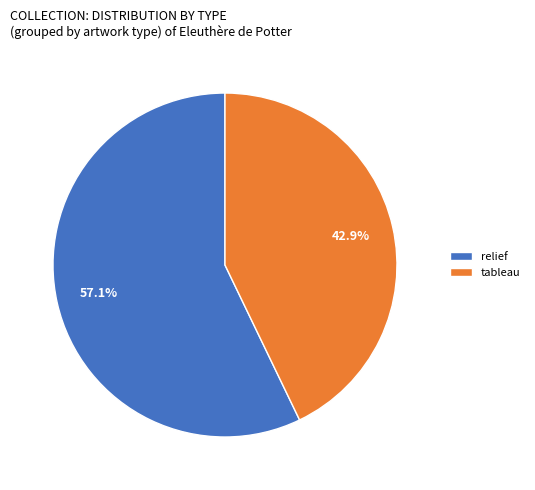

Rank the categories by value from lowest to highest.

tableau, relief